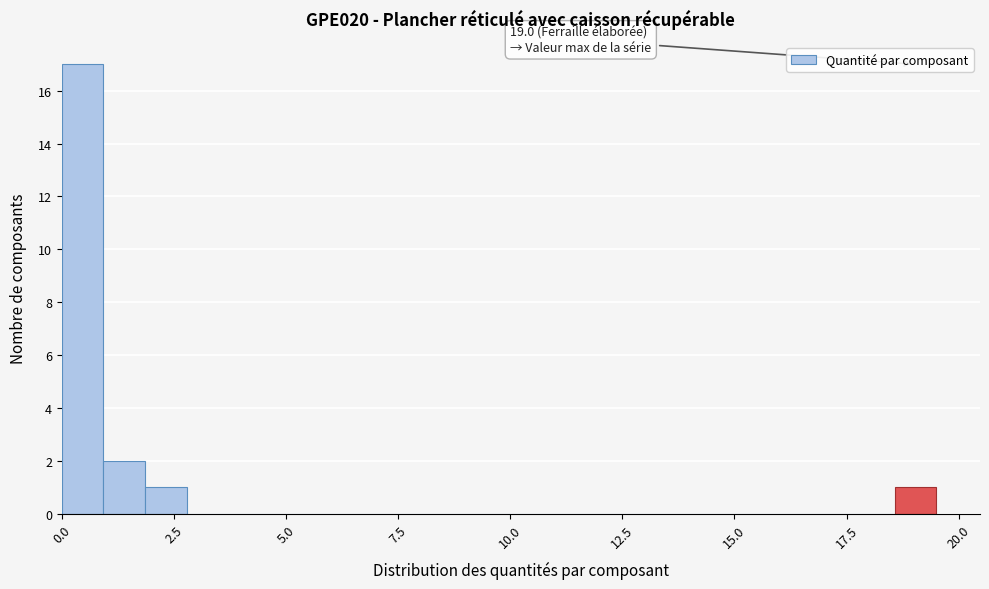

Read against the x-axis, roughly where is the centre of the tallest bar?

0.5